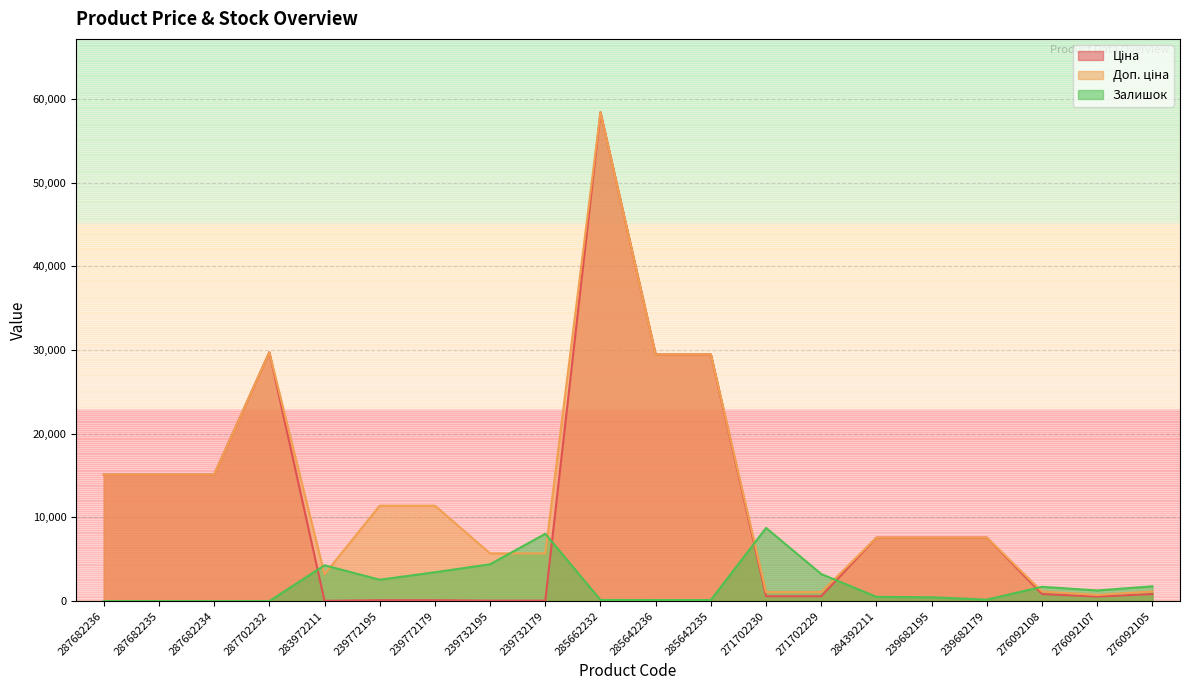

What is the label of the 11th point from the right?

285662232